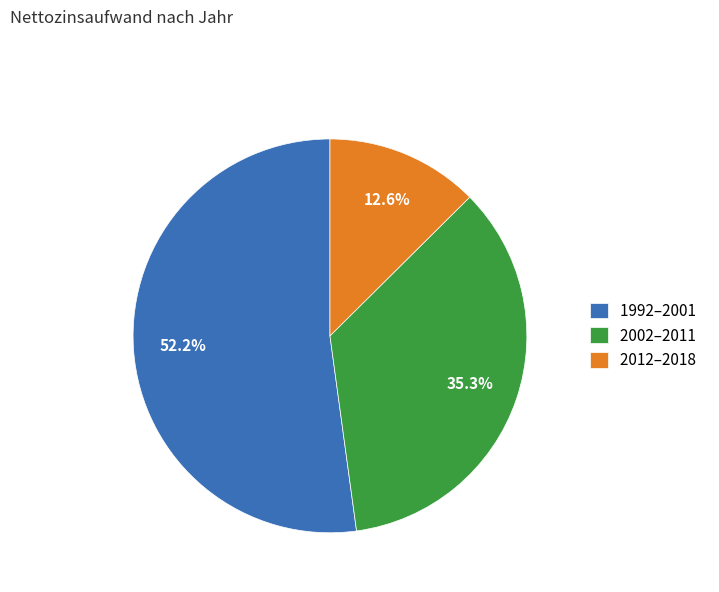

What is the largest slice in the pie chart?

1992–2001